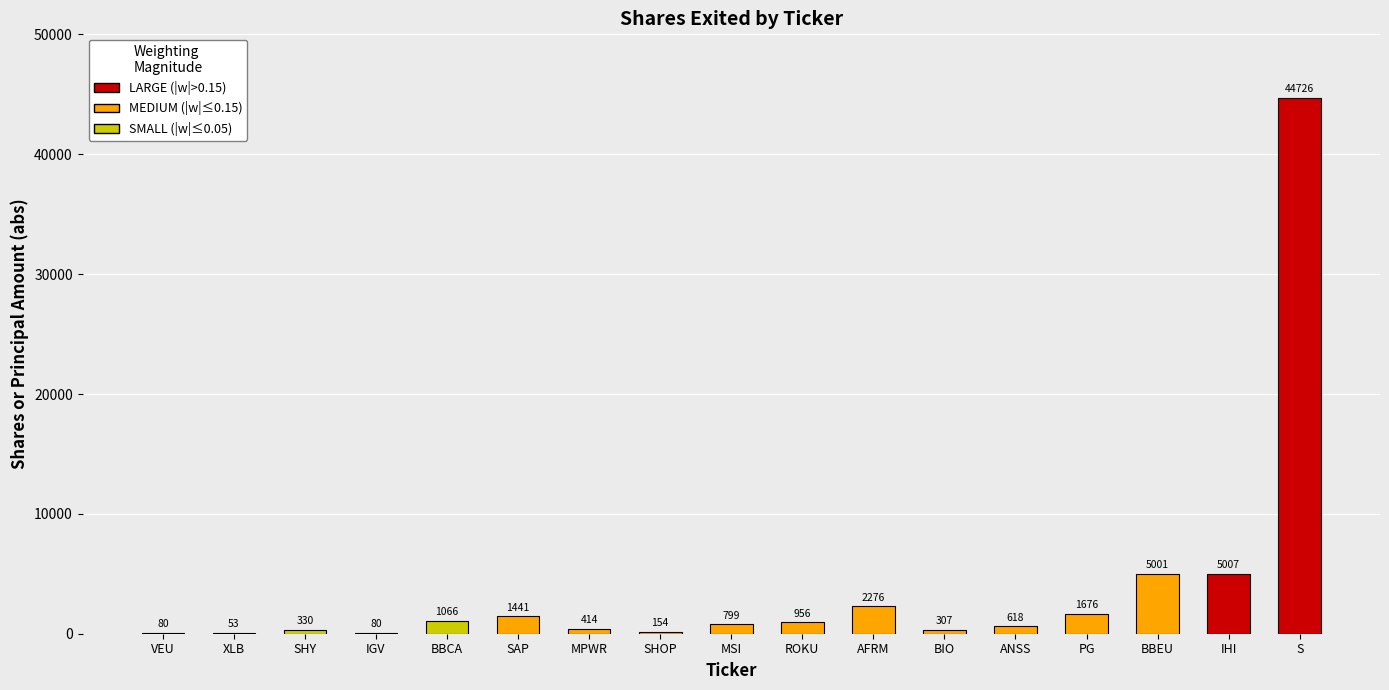

Reading left to right, extract all data points from this chart.

80	53	330	80	1066	1441	414	154	799	956	2276	307	618	1676	5001	5007	44726